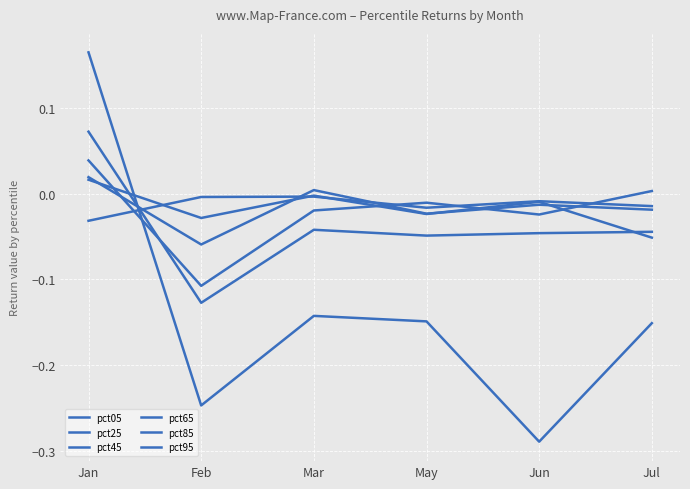

Which series has the largest total across all categories?

pct05